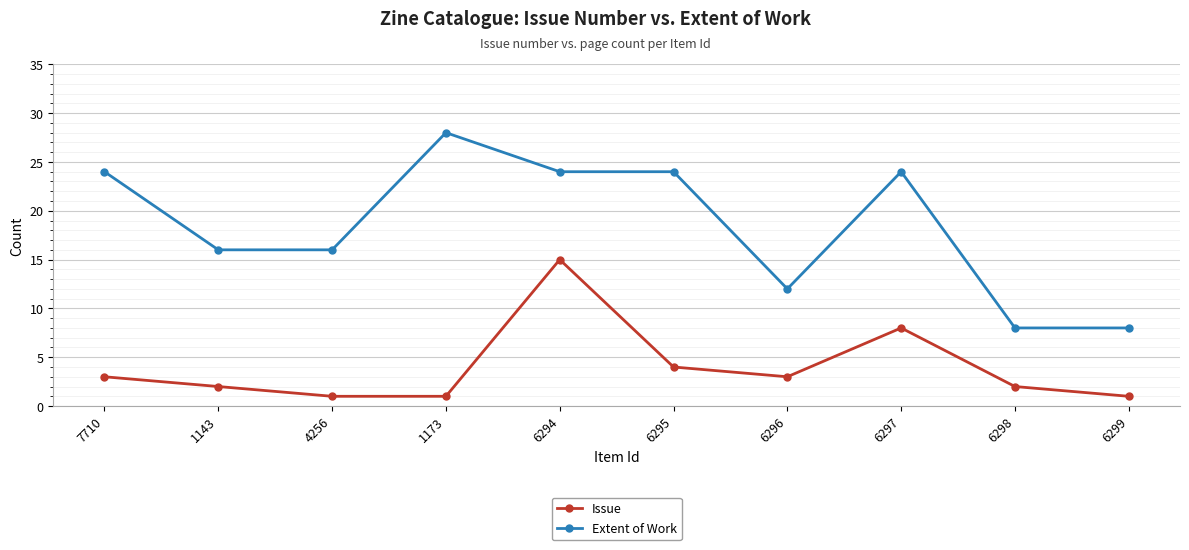

At 7710, list the series in order from largest to smallest.

Extent of Work, Issue